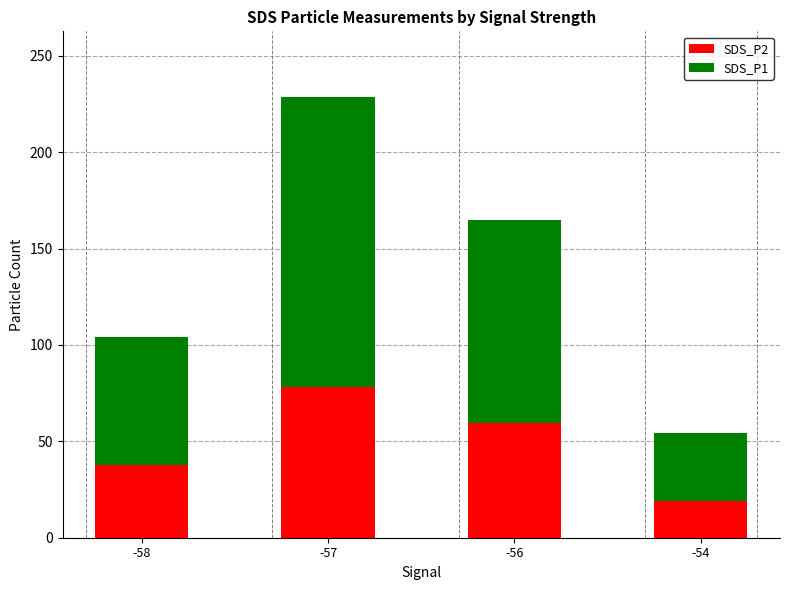

What is the total value across all series at -54?

54.3